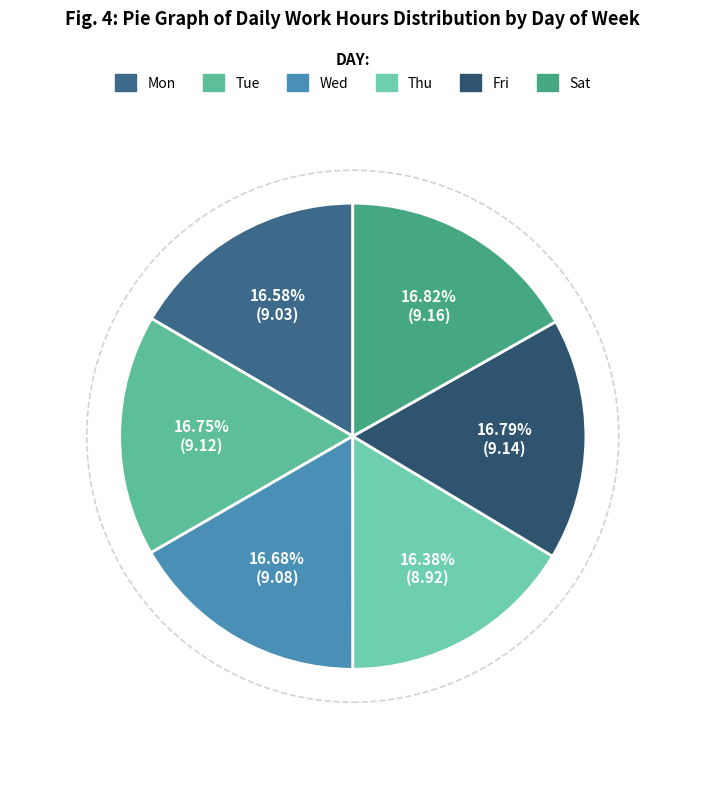

Count the number of slices in the pie.

6